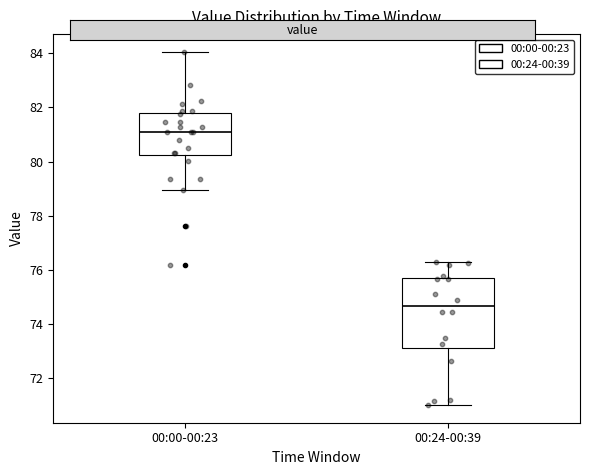

Which box's median line is the lowest?

00:24-00:39